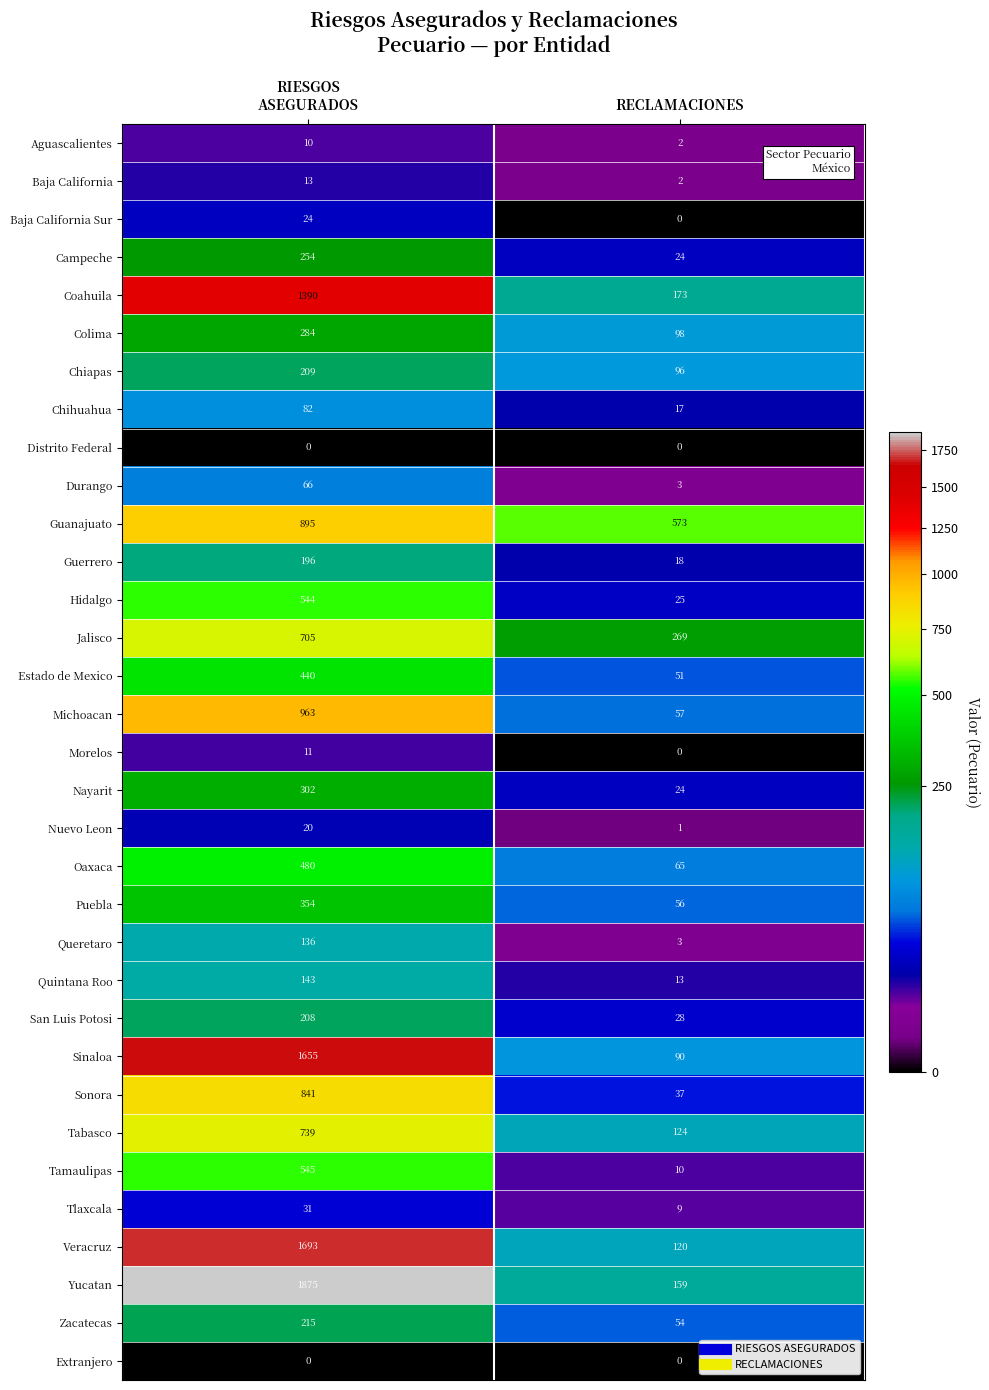

Which series has the largest total across all categories?

Yucatan